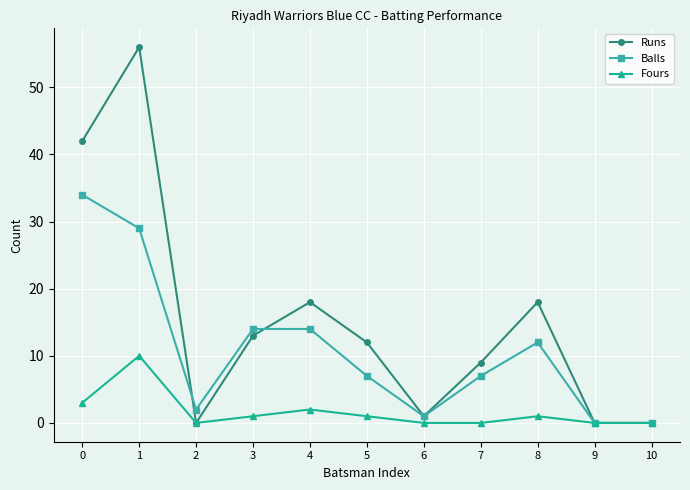

At 5, list the series in order from largest to smallest.

Runs, Balls, Fours